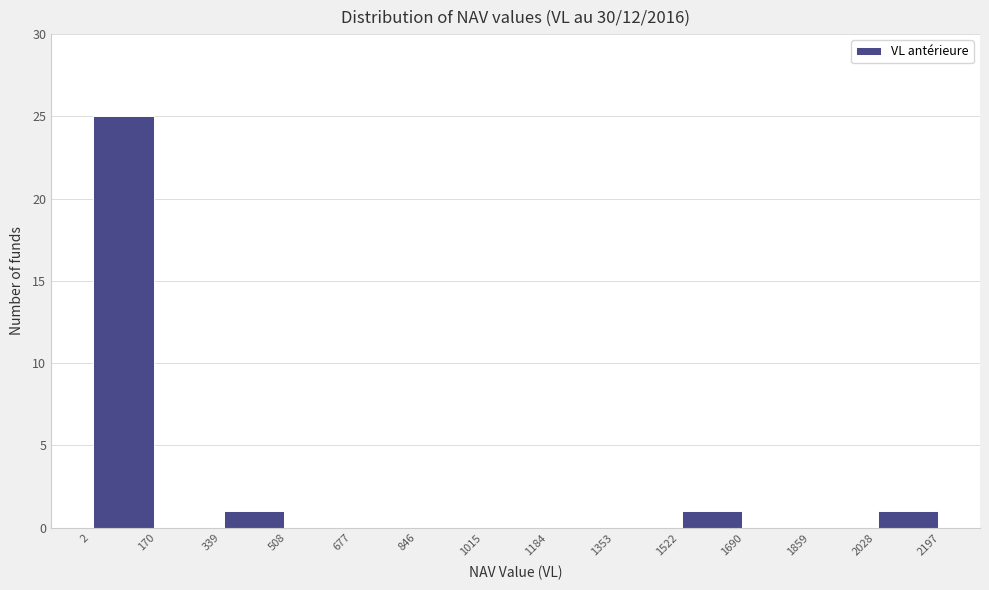

Reading left to right, transcribe this chart: for each bar, give the range it covers on the x-axis and its height. The values are not printed on the chart, so give them approximately, as read against the axis.

2 to 170: 25
170 to 339: 0
339 to 508: 1
508 to 677: 0
677 to 846: 0
846 to 1015: 0
1015 to 1184: 0
1184 to 1353: 0
1353 to 1522: 0
1522 to 1690: 1
1690 to 1859: 0
1859 to 2028: 0
2028 to 2197: 1